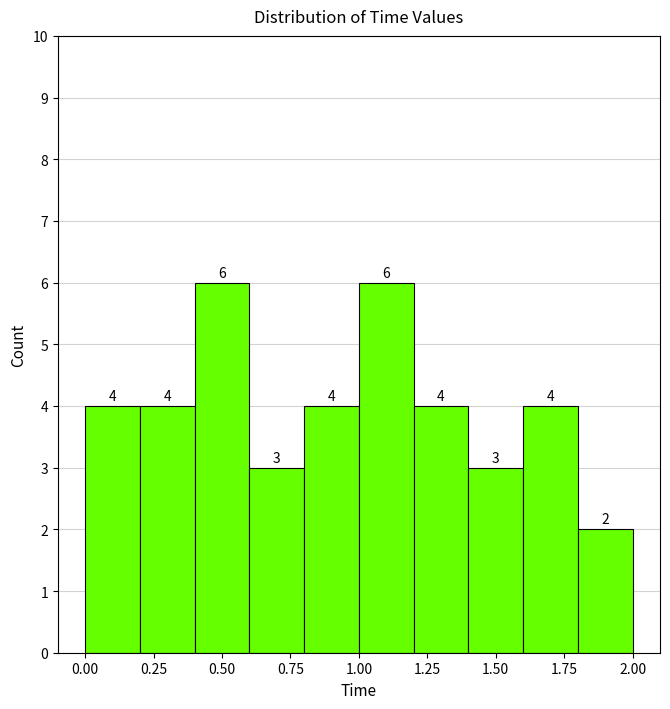

Reading left to right, transcribe this chart: for each bar, give the range it covers on the x-axis and its height.

0.0 to 0.2: 4
0.2 to 0.4: 4
0.4 to 0.6: 6
0.6 to 0.8: 3
0.8 to 1.0: 4
1.0 to 1.2: 6
1.2 to 1.4: 4
1.4 to 1.6: 3
1.6 to 1.8: 4
1.8 to 2.0: 2